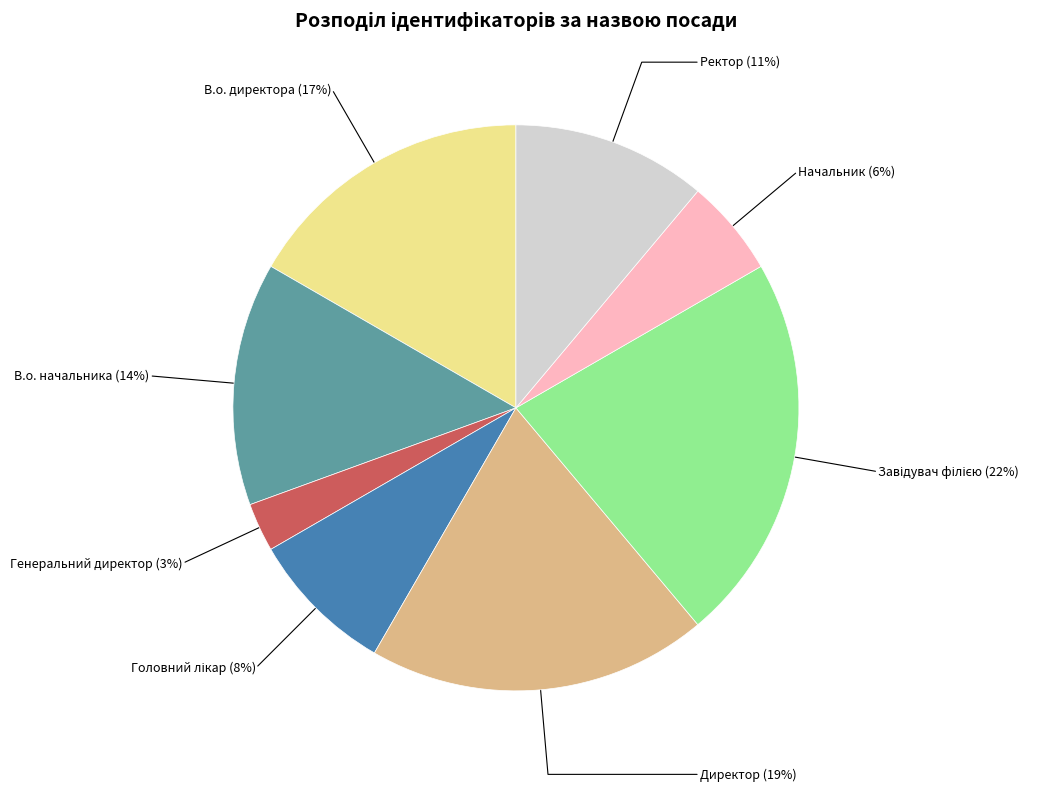

Is it true that В.о. директора is 17% of the pie?

True